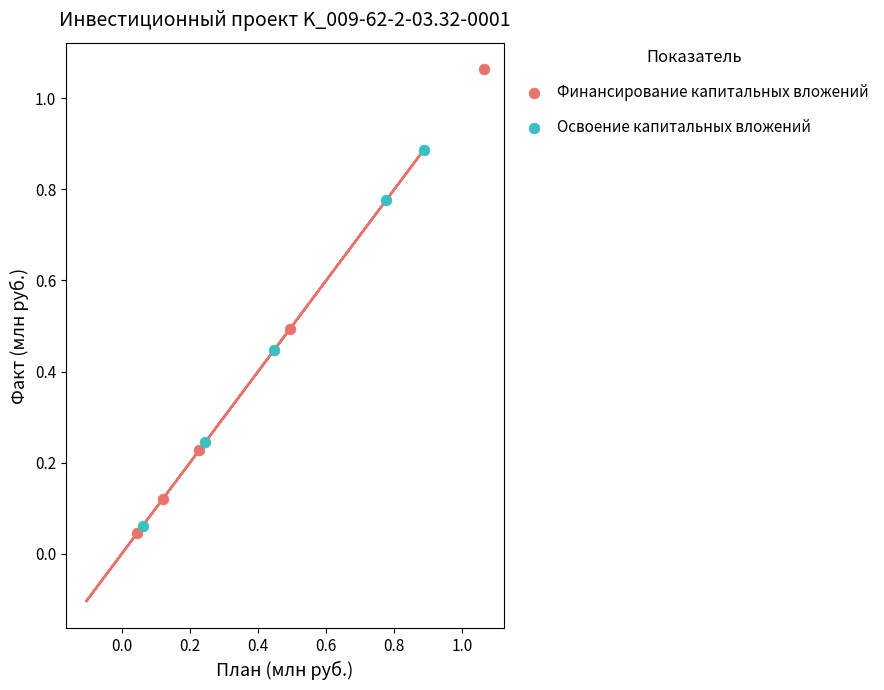

What are all the series names shown in the legend?

Финансирование капитальных вложений, Освоение капитальных вложений